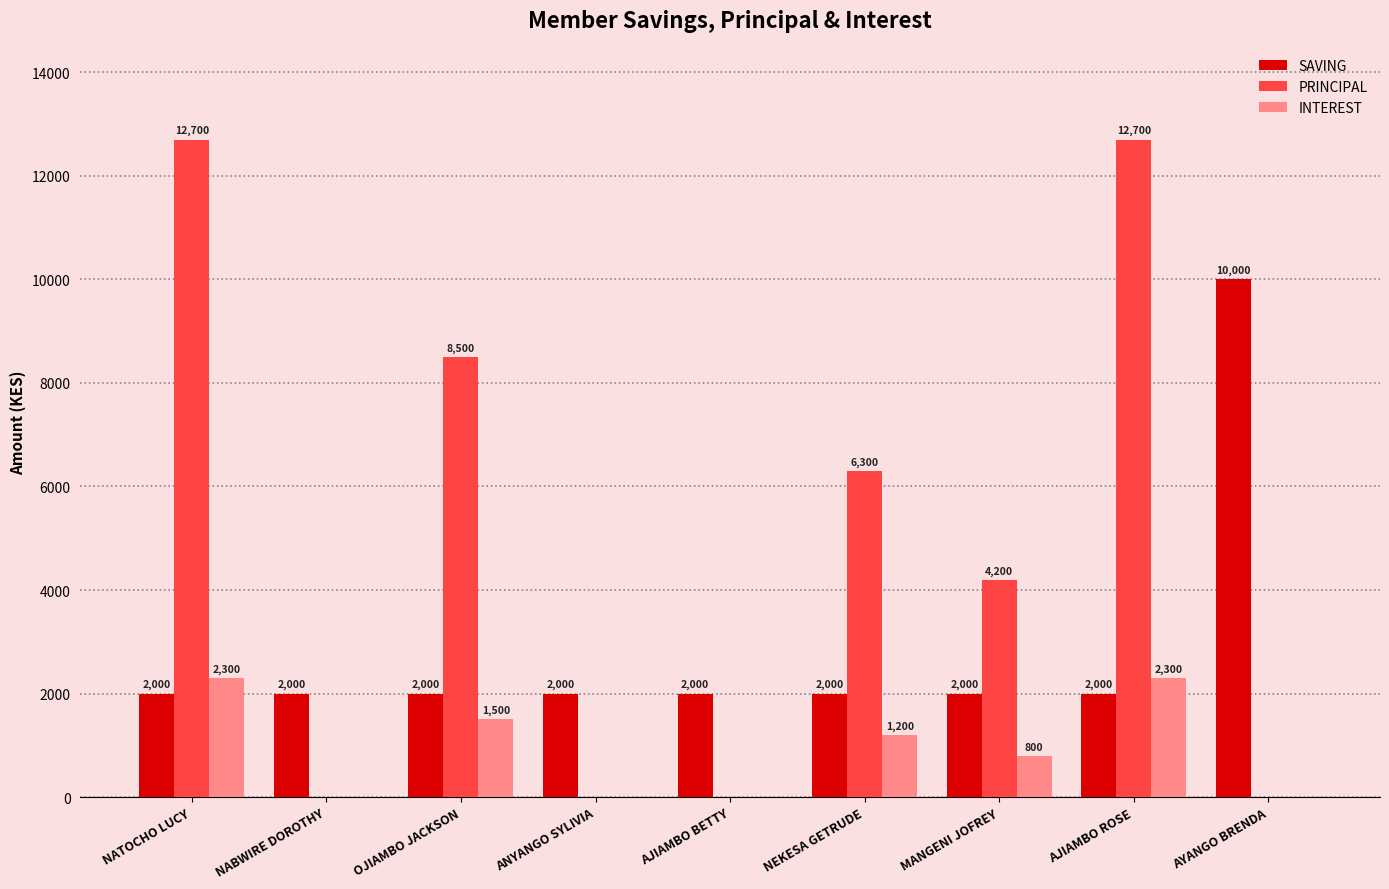

How many values in INTEREST are above zero?

5